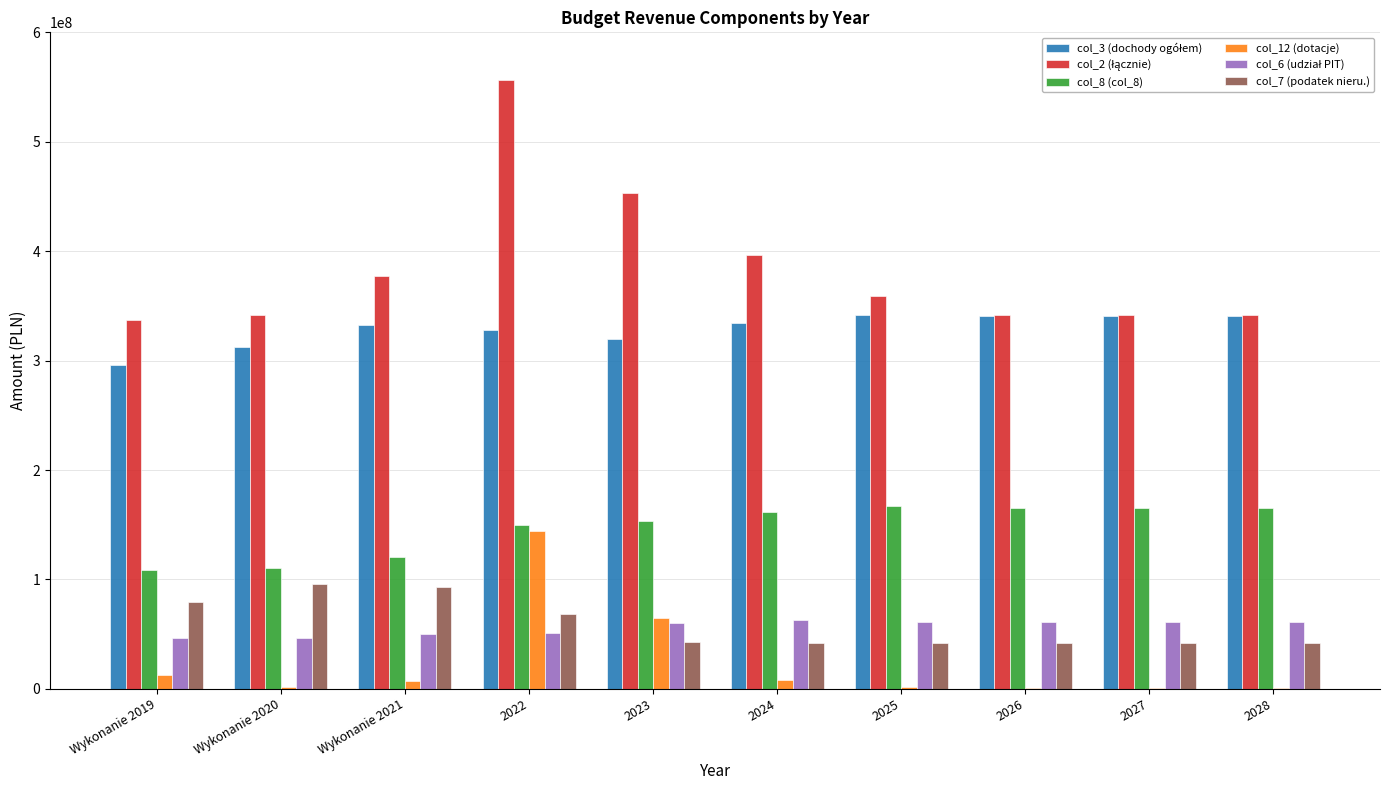

Which label corresponds to the largest value in the chart?

2022